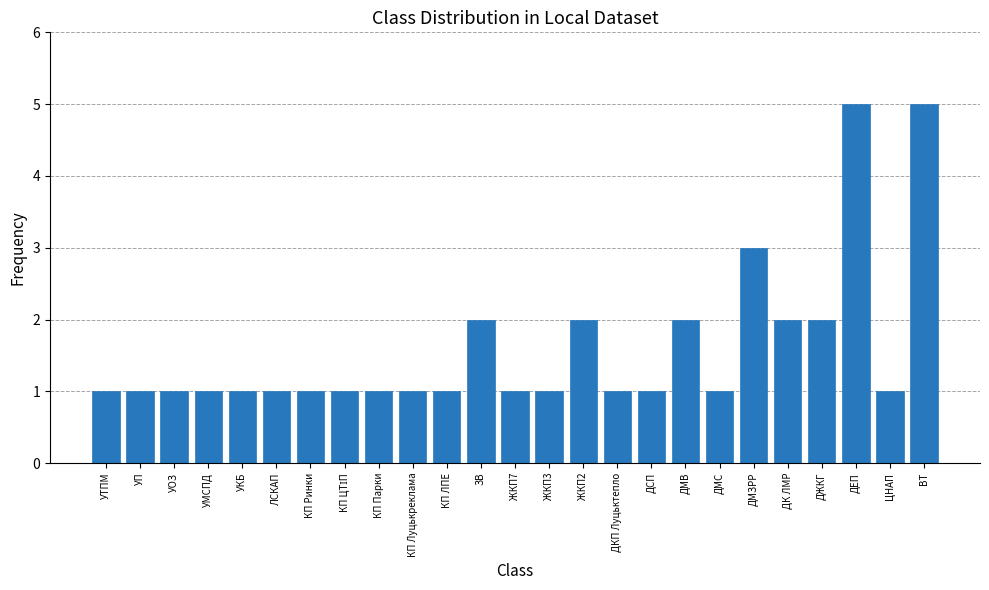

Does the chart contain stacked bars?

No